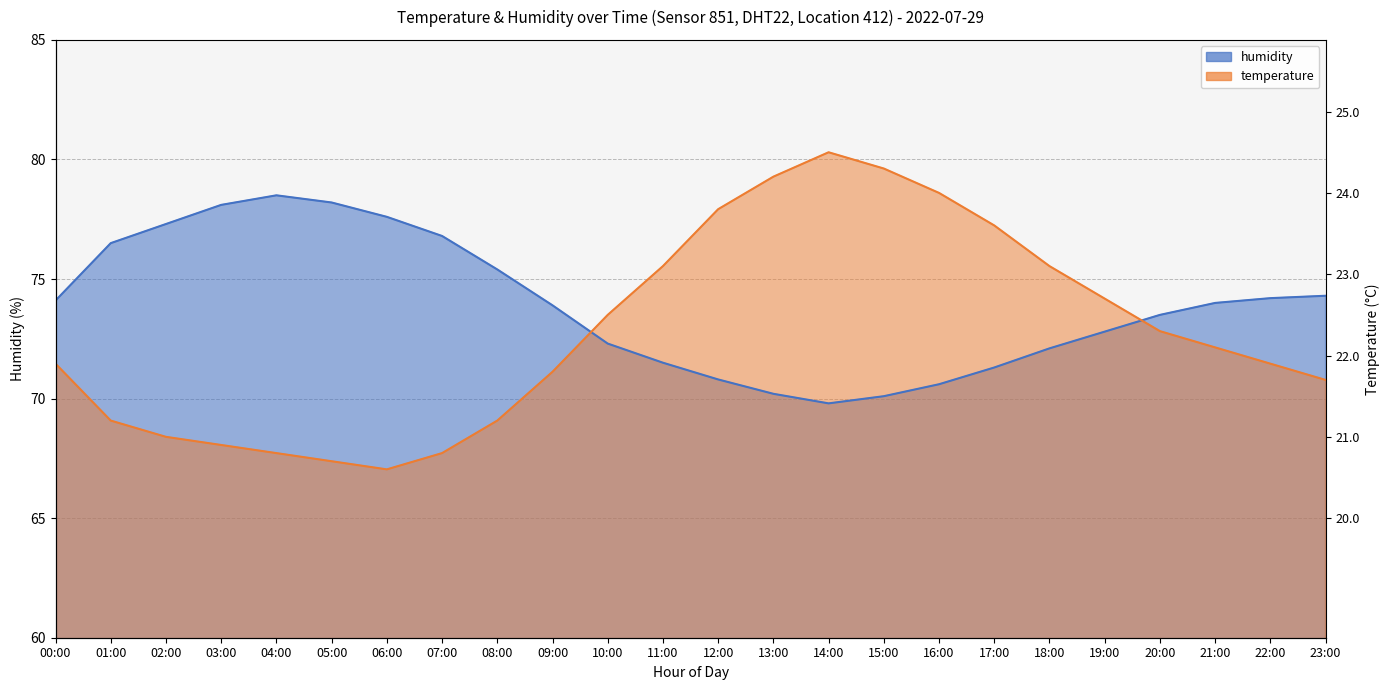

Between 12:00 and 22:00, which is larger?

12:00